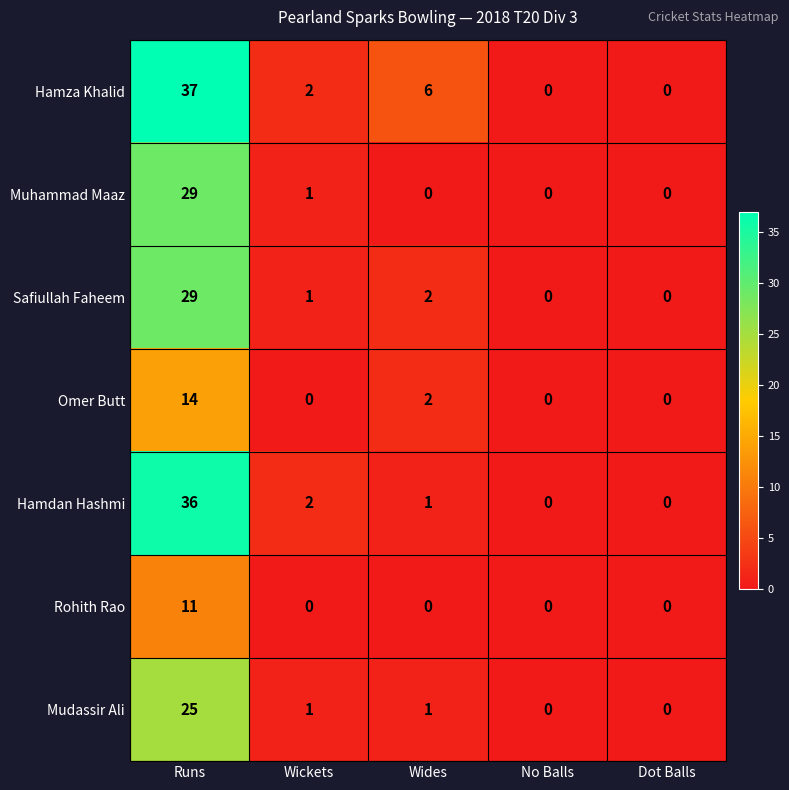

Which series has the largest total across all categories?

Hamza Khalid